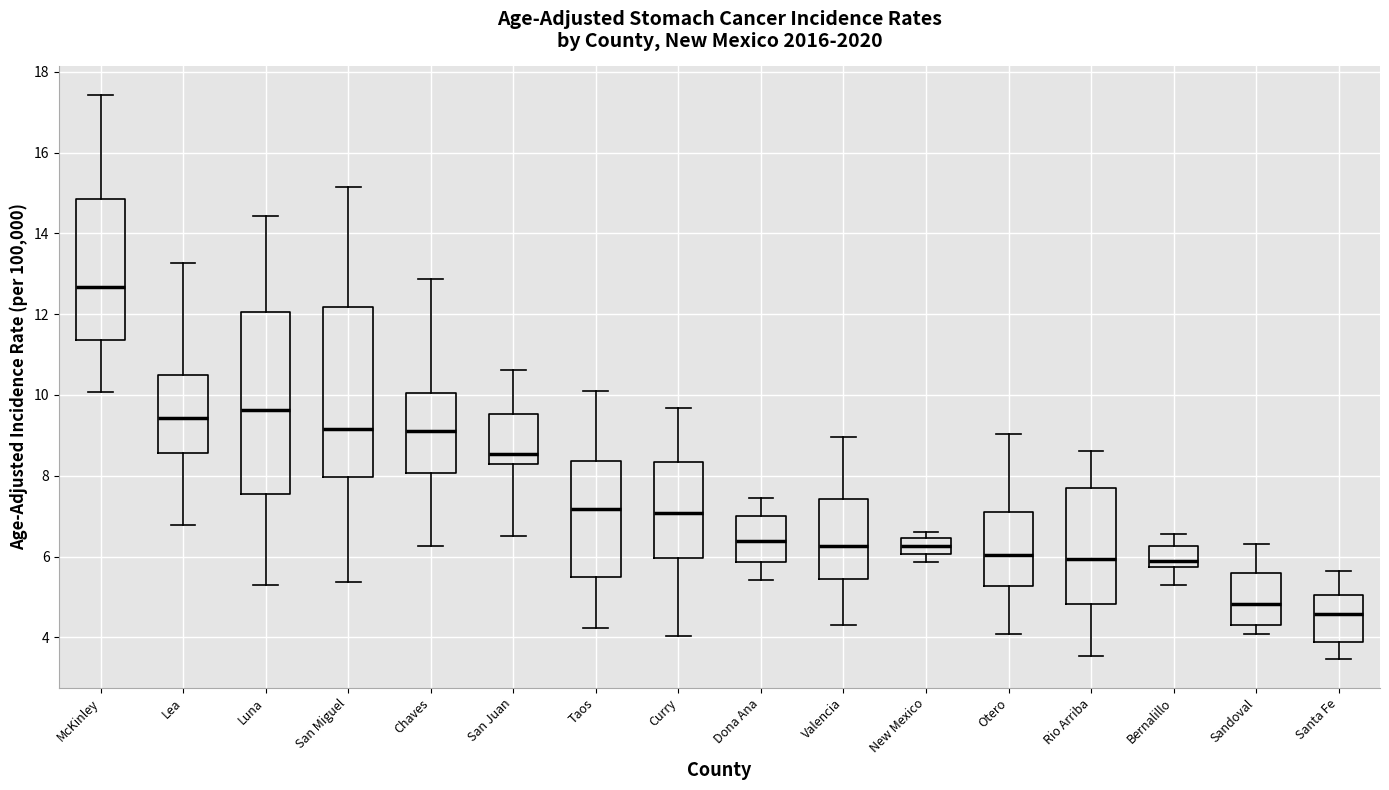

Which box is the tallest, from its lower edge to its upper edge?

Luna